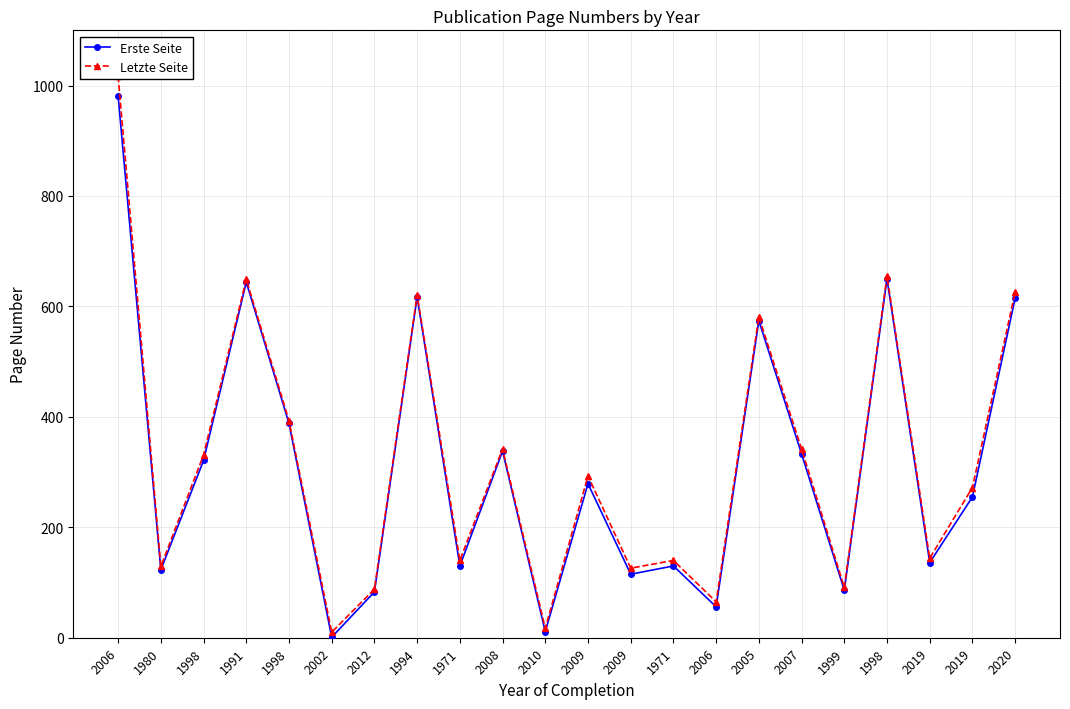

What is the difference between the maximum and minimum values in the Erste Seite series?

980